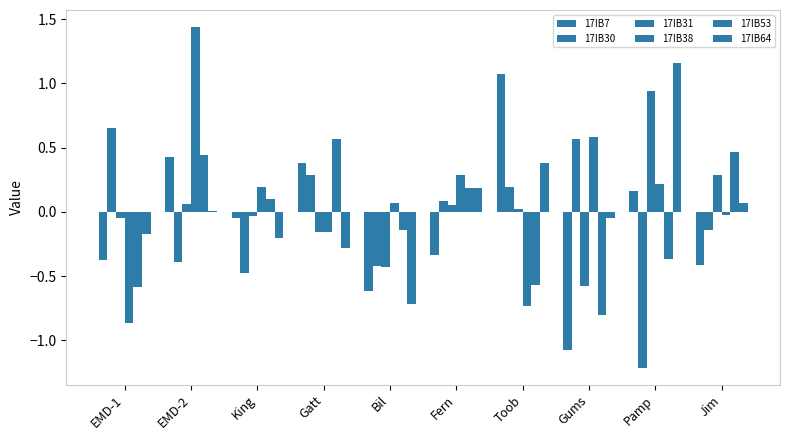

How many categories are shown in the chart?

10